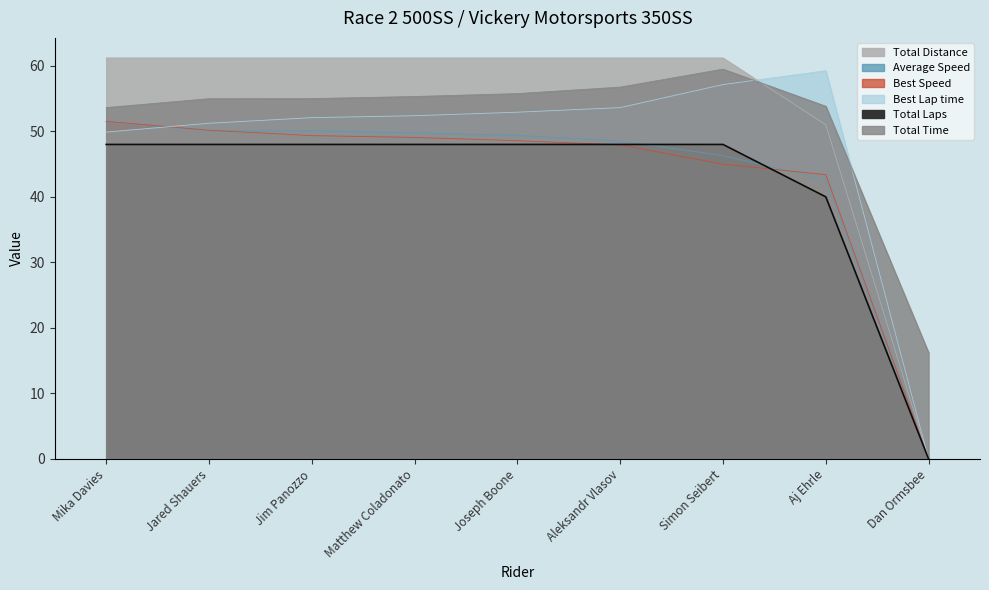

Reading left to right, extract all data points from this chart.

Total Laps: Mika Davies=61.2	Jared Shauers=61.2	Jim Panozzo=61.2	Matthew Coladonato=61.2	Joseph Boone=61.2	Aleksandr Vlasov=61.2	Simon Seibert=61.2	Aj Ehrle=51.0	Dan Ormsbee=0.0
Total Time: Mika Davies=53.6	Jared Shauers=55.0	Jim Panozzo=55.0	Matthew Coladonato=55.3	Joseph Boone=55.8	Aleksandr Vlasov=56.7	Simon Seibert=59.5	Aj Ehrle=53.8	Dan Ormsbee=16.2
Best Lap time: Mika Davies=49.9	Jared Shauers=51.2	Jim Panozzo=52.1	Matthew Coladonato=52.4	Joseph Boone=52.9	Aleksandr Vlasov=53.6	Simon Seibert=57.1	Aj Ehrle=59.2	Dan Ormsbee=0.0
Best Speed: Mika Davies=51.5	Jared Shauers=50.2	Jim Panozzo=49.3	Matthew Coladonato=49.1	Joseph Boone=48.6	Aleksandr Vlasov=47.9	Simon Seibert=45.0	Aj Ehrle=43.4	Dan Ormsbee=0.0
Average Speed: Mika Davies=51.4	Jared Shauers=50.1	Jim Panozzo=50.1	Matthew Coladonato=49.8	Joseph Boone=49.4	Aleksandr Vlasov=48.5	Simon Seibert=46.3	Aj Ehrle=42.6	Dan Ormsbee=0.0
Total Distance: Mika Davies=48.0	Jared Shauers=48.0	Jim Panozzo=48.0	Matthew Coladonato=48.0	Joseph Boone=48.0	Aleksandr Vlasov=48.0	Simon Seibert=48.0	Aj Ehrle=40.0	Dan Ormsbee=0.0